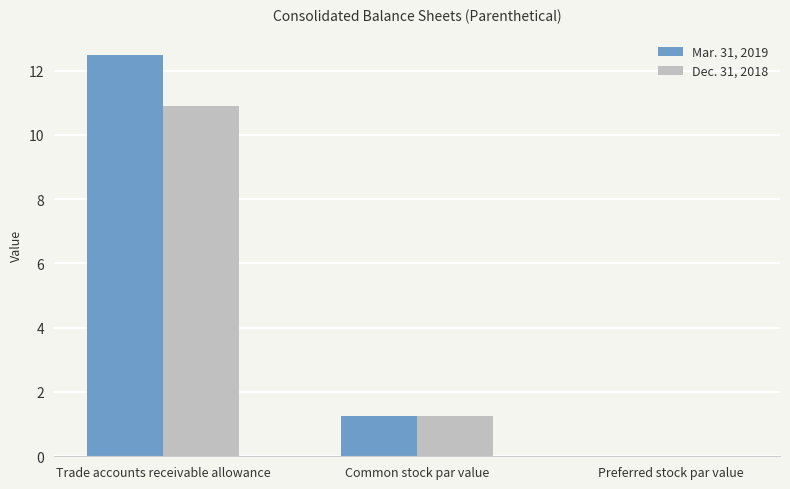

Does the chart contain stacked bars?

No